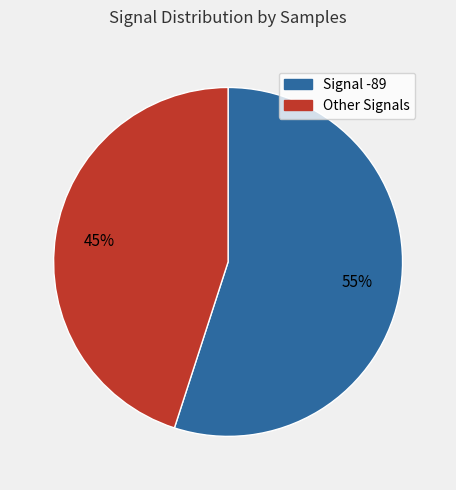

Is there any slice that represents more than half of the pie?

Yes